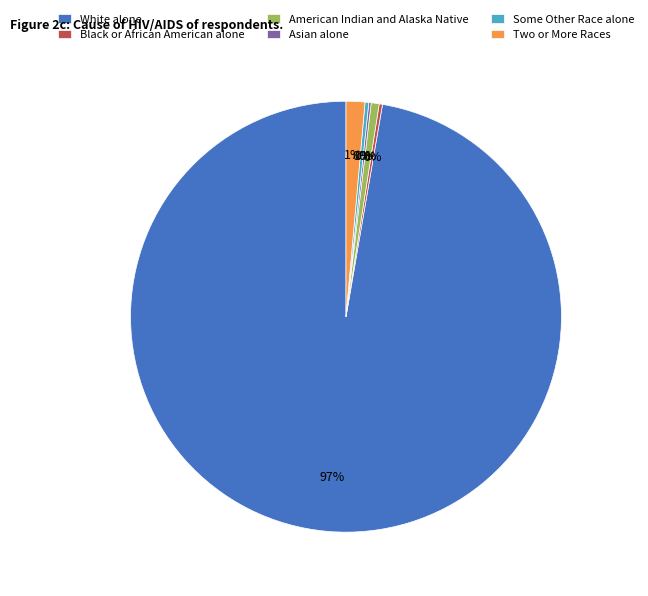

Which slice is the smallest?

Asian alone